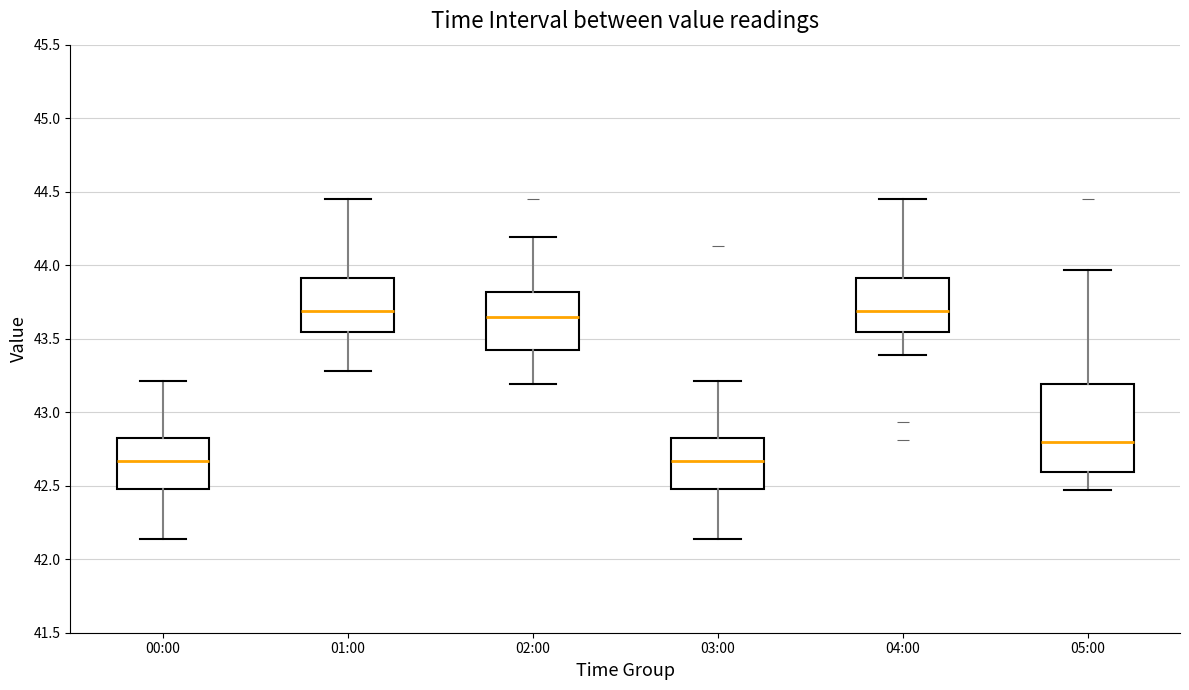

Reading left to right, read every box against the y-axis: the position of its median line, the range the box covers, and the ends of its whiskers. The values are not printed on the chart, so give them approximately, as read against the axis.

00:00: median 42.65, box 42.50 to 42.85, whiskers 42.15 to 43.20
01:00: median 43.70, box 43.55 to 43.90, whiskers 43.30 to 44.45
02:00: median 43.65, box 43.40 to 43.80, whiskers 43.20 to 44.20
03:00: median 42.65, box 42.50 to 42.85, whiskers 42.15 to 43.20
04:00: median 43.70, box 43.55 to 43.90, whiskers 43.40 to 44.45
05:00: median 42.80, box 42.60 to 43.20, whiskers 42.45 to 43.95